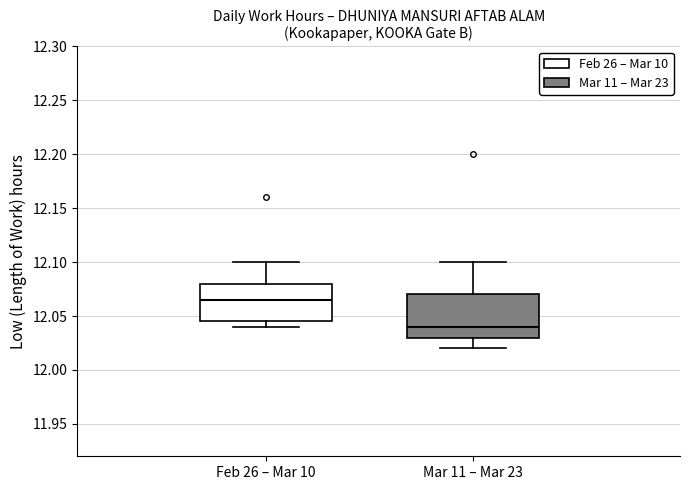

Reading left to right, transcribe this box plot: for each box, give where its median line is, the range the box spans, and where its two whiskers end, as read against the y-axis. The values are not printed on the chart, so give them approximately, as read against the axis.

Feb 26 – Mar 10: median 12.065, box 12.045 to 12.080, whiskers 12.040 to 12.100
Mar 11 – Mar 23: median 12.040, box 12.030 to 12.070, whiskers 12.020 to 12.100